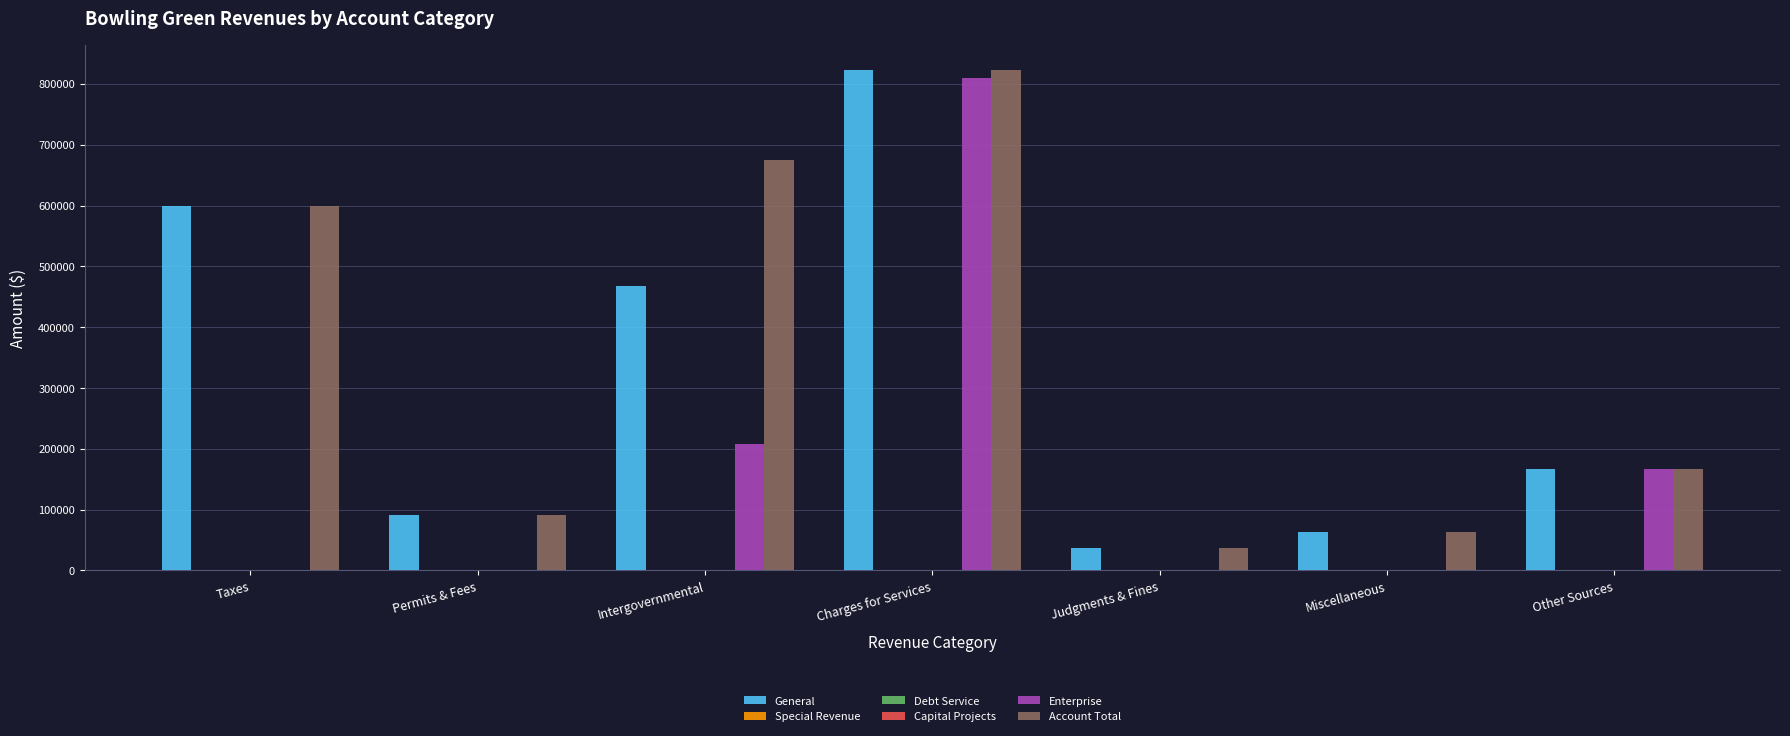

What are all the series names shown in the legend?

General, Special Revenue, Debt Service, Capital Projects, Enterprise, Account Total